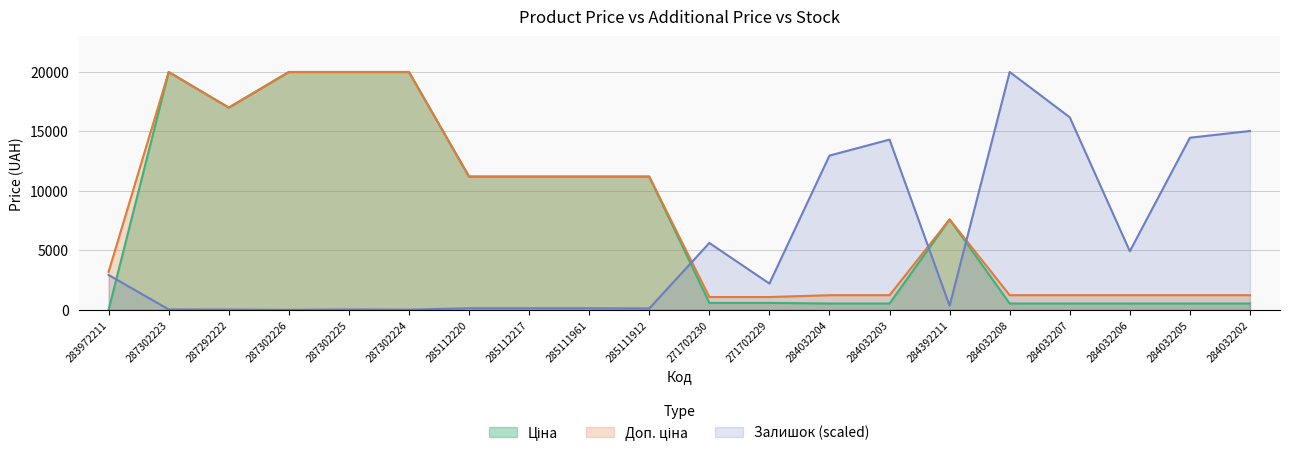

Which series has the largest total across all categories?

Доп. ціна